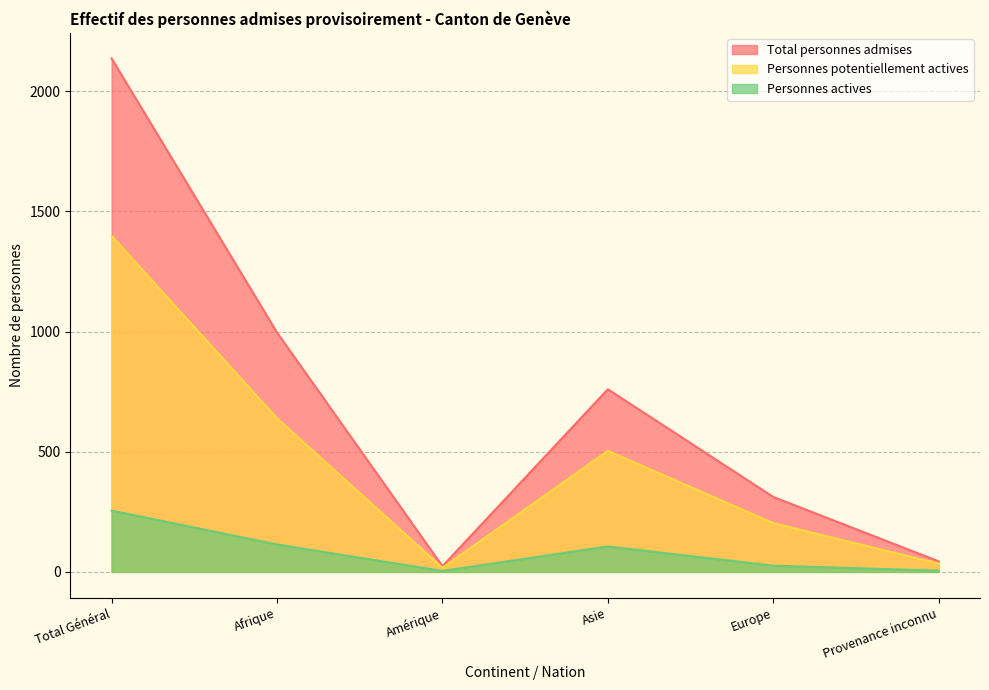

What is the difference between the second highest and minimum values in the Personnes actives series?

110